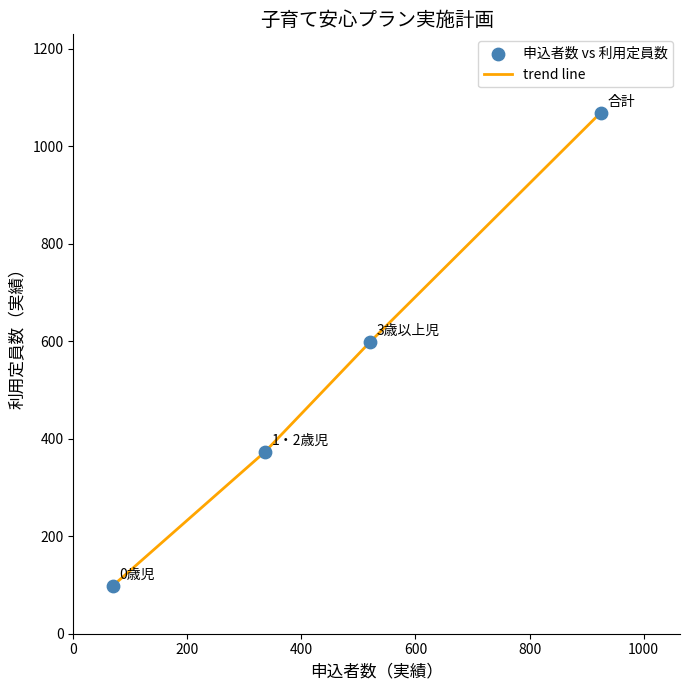

What is the minimum value shown in the chart?

98